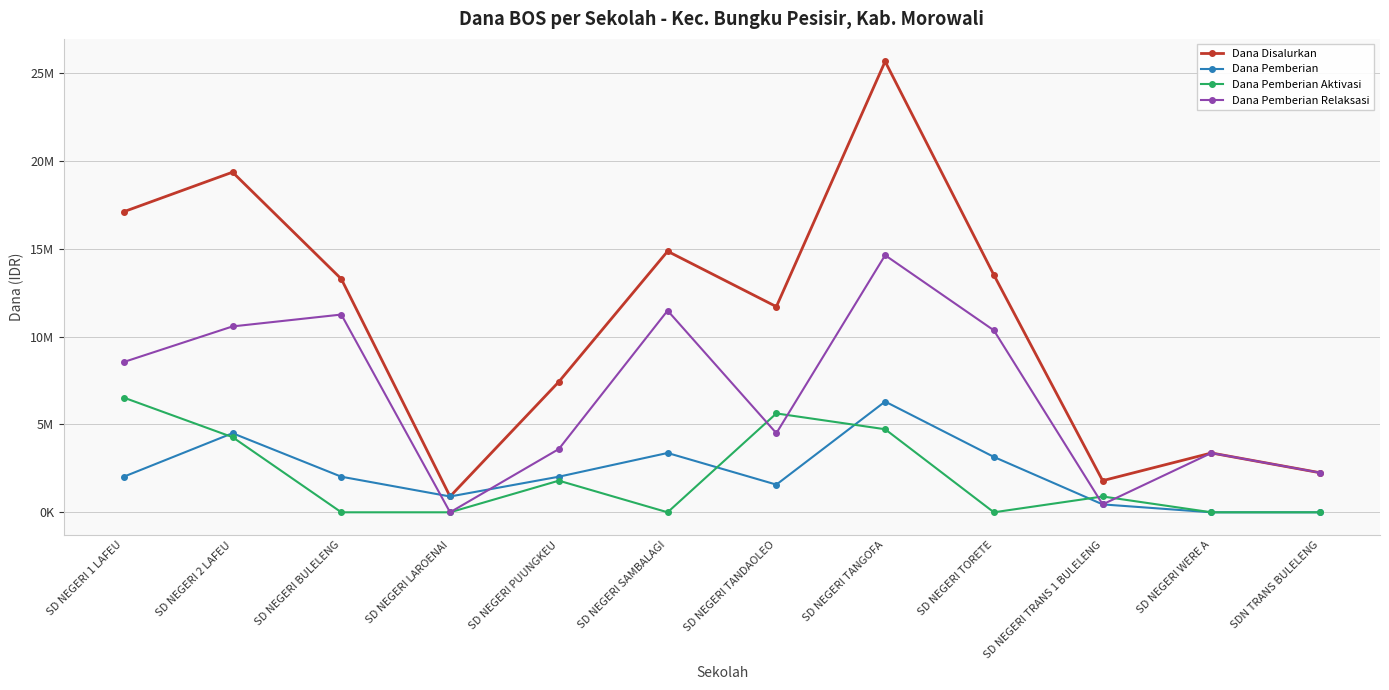

What is the total value across all series at SD NEGERI 2 LAFEU?

38700000